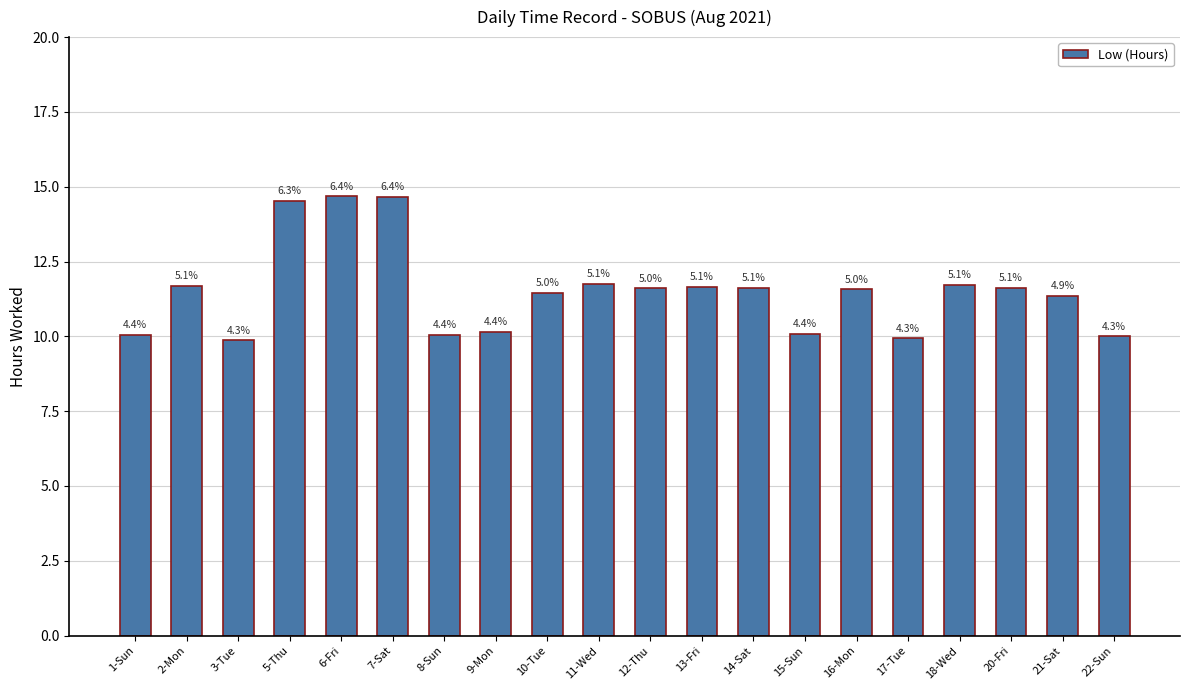

What position from the left is 21-Sat?

19